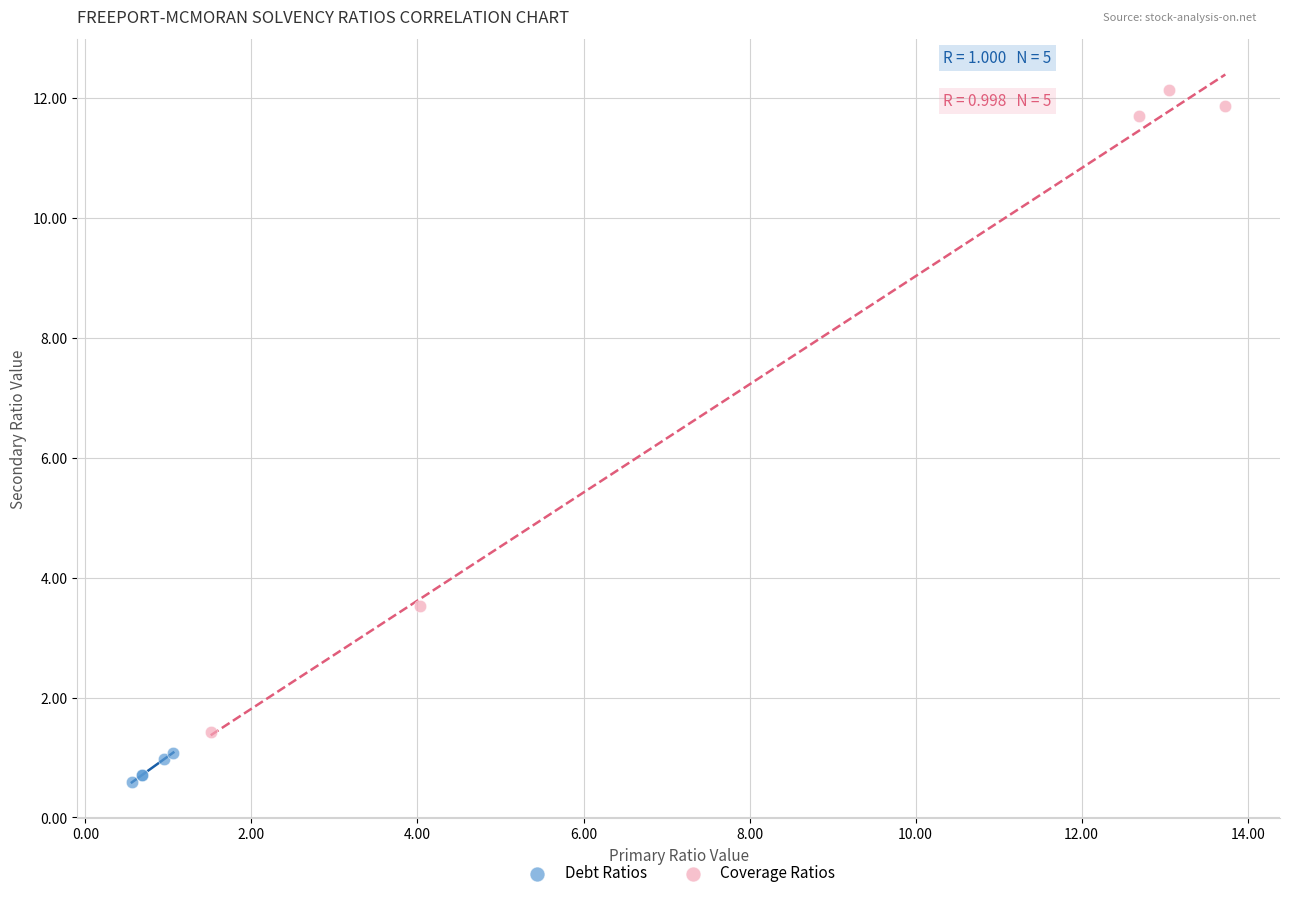

Which series contains the lowest Y value?

Debt Ratios